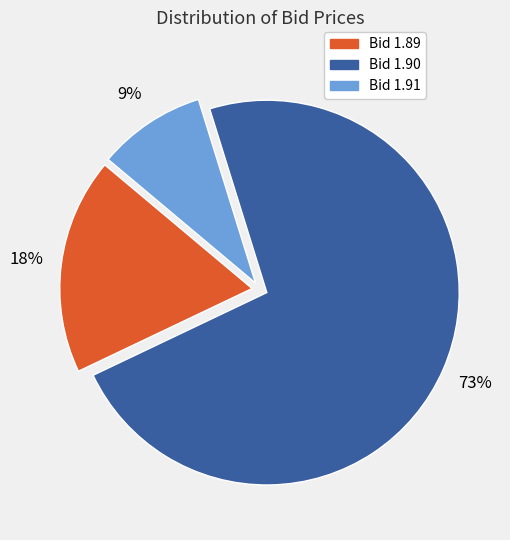

Is there any slice that represents more than half of the pie?

Yes